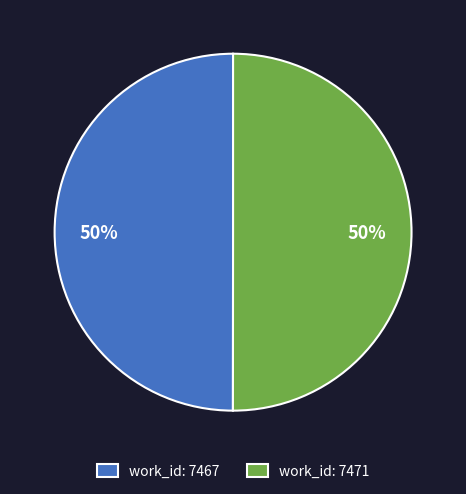

Is it true that work_id: 7471 is 50% of the pie?

True